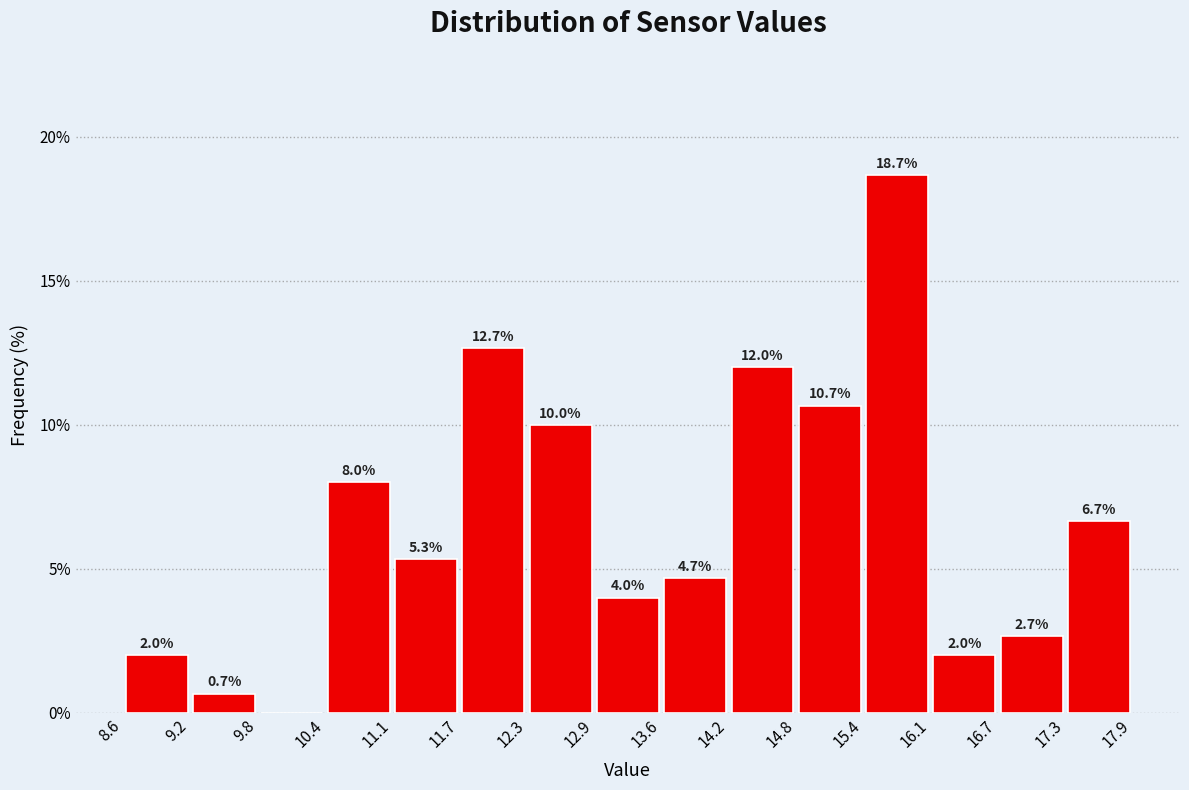

Which range on the x-axis has the tallest bar?

15.4 to 16.1